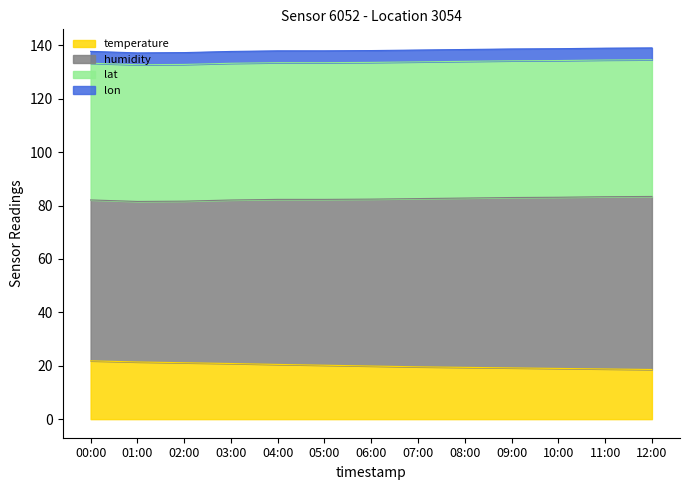

Reading right to left, transcribe all the data shown in this chart.

humidity: 12:00=64.8	11:00=64.5	10:00=64.1	09:00=63.8	08:00=63.4	07:00=63.0	06:00=62.5	05:00=62.1	04:00=61.8	03:00=61.2	02:00=60.5	01:00=60.1	00:00=60.2
temperature: 12:00=18.6	11:00=18.8	10:00=19.0	09:00=19.2	08:00=19.4	07:00=19.6	06:00=19.9	05:00=20.2	04:00=20.5	03:00=20.8	02:00=21.1	01:00=21.4	00:00=21.9
lat: 12:00=51.2	11:00=51.2	10:00=51.2	09:00=51.2	08:00=51.2	07:00=51.2	06:00=51.2	05:00=51.2	04:00=51.2	03:00=51.2	02:00=51.2	01:00=51.2	00:00=51.2
lon: 12:00=4.4	11:00=4.4	10:00=4.4	09:00=4.4	08:00=4.4	07:00=4.4	06:00=4.4	05:00=4.4	04:00=4.4	03:00=4.4	02:00=4.4	01:00=4.4	00:00=4.4